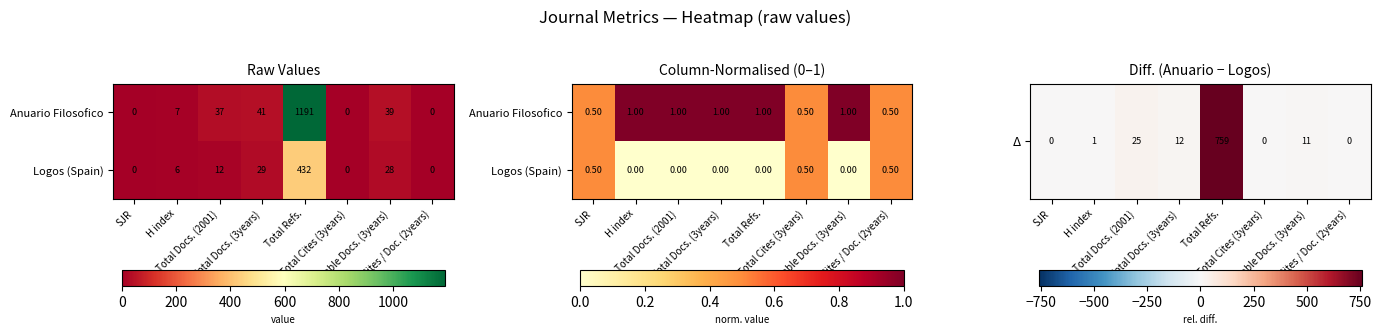

At which label does Δ reach its minimum?

SJR